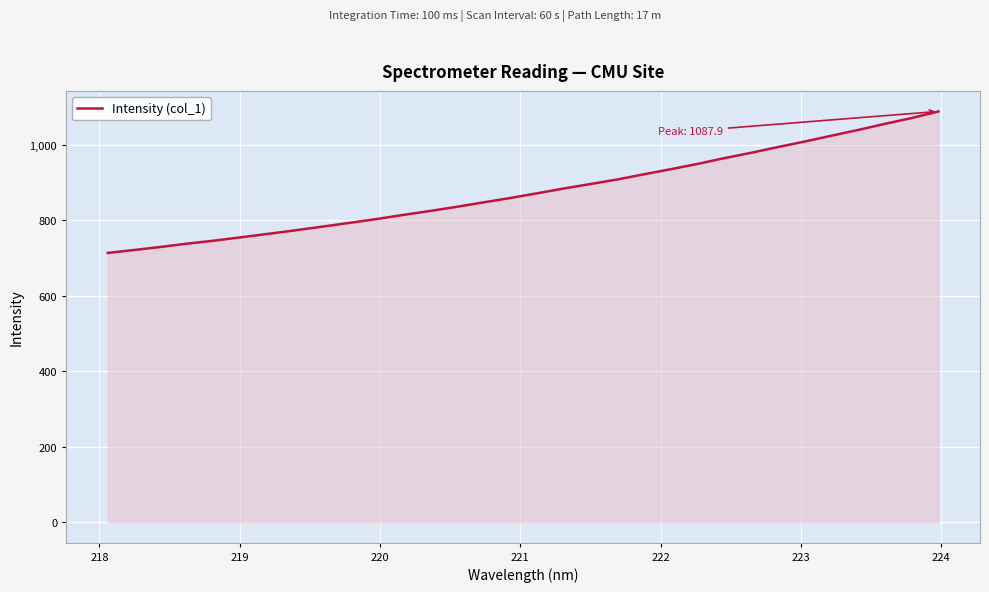

What is the difference between the maximum and minimum values?

374.8